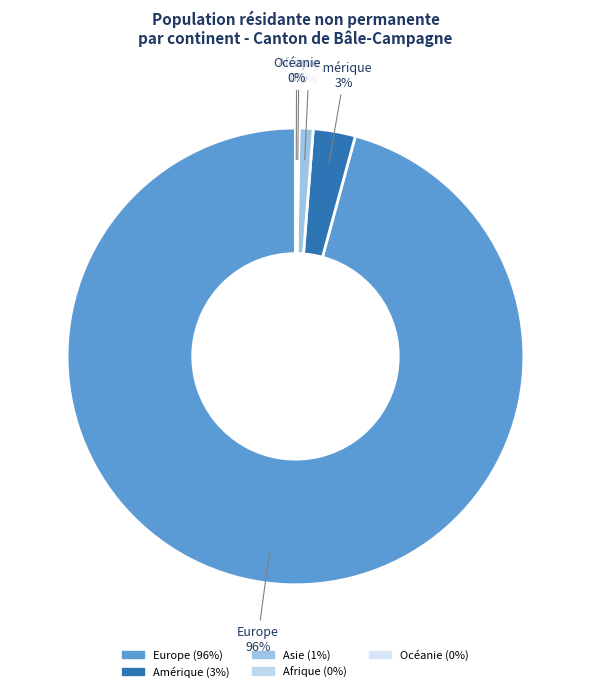

What is the ratio of the value at Amérique to the value at Asie?

3.0